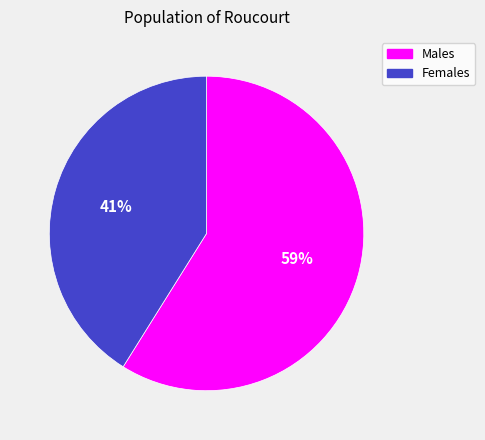

Is there a majority slice in this chart?

Yes